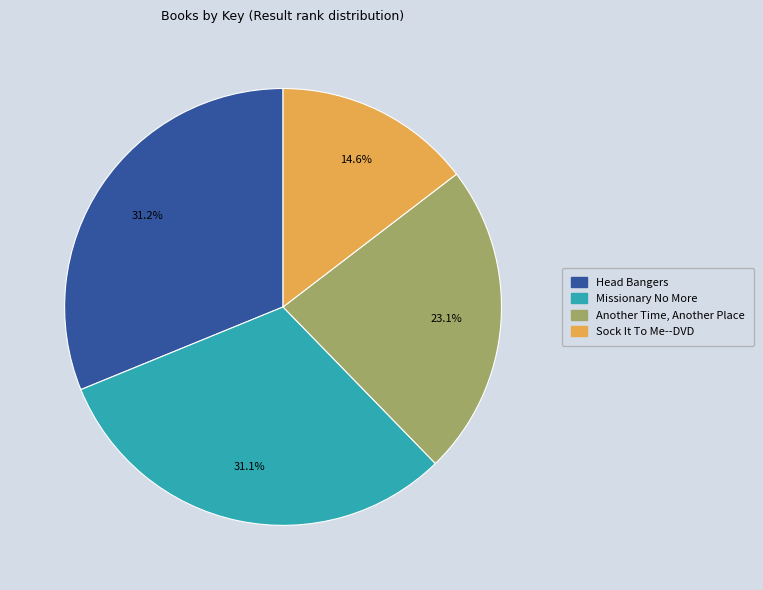

The Head Bangers slice represents 23% of the pie. True or false?

False